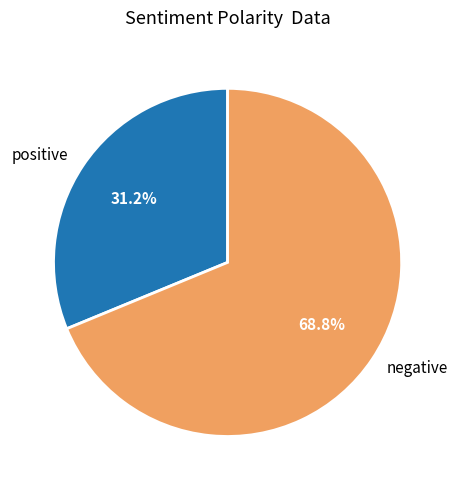

Is there any slice that represents more than half of the pie?

Yes